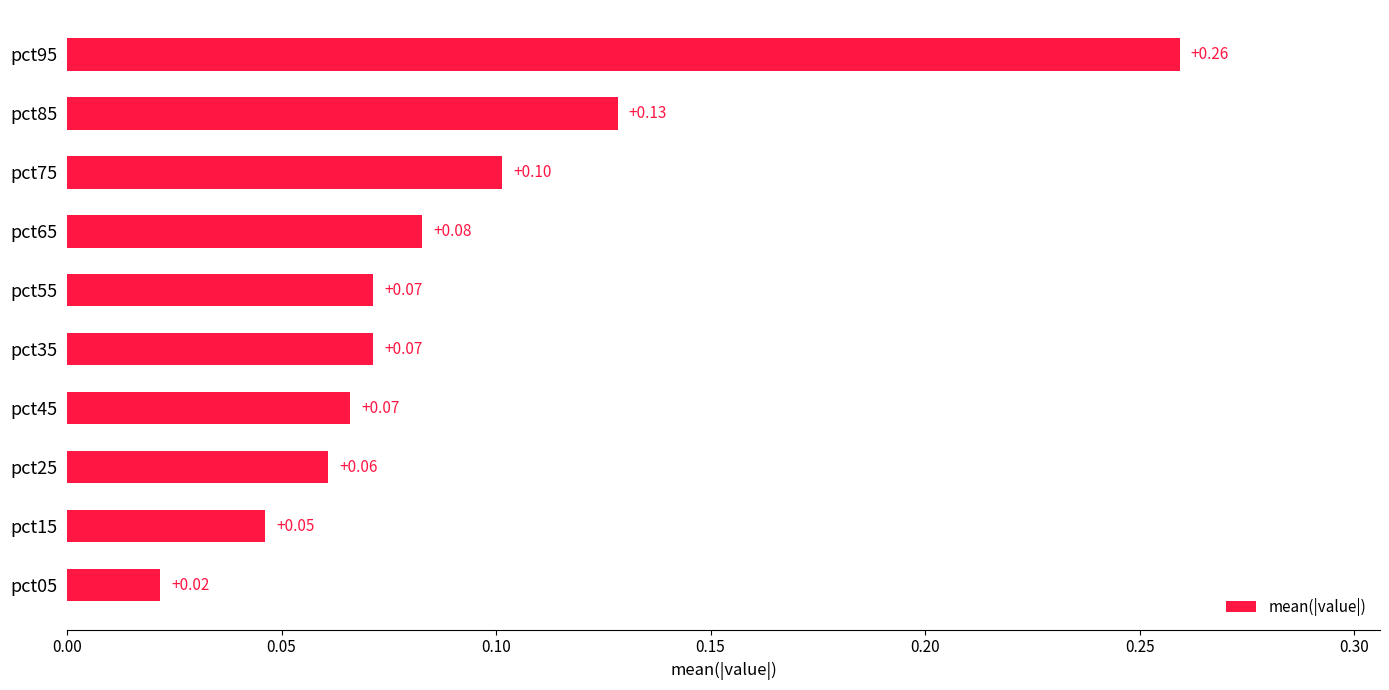

Which category has the highest value across all series?

pct95